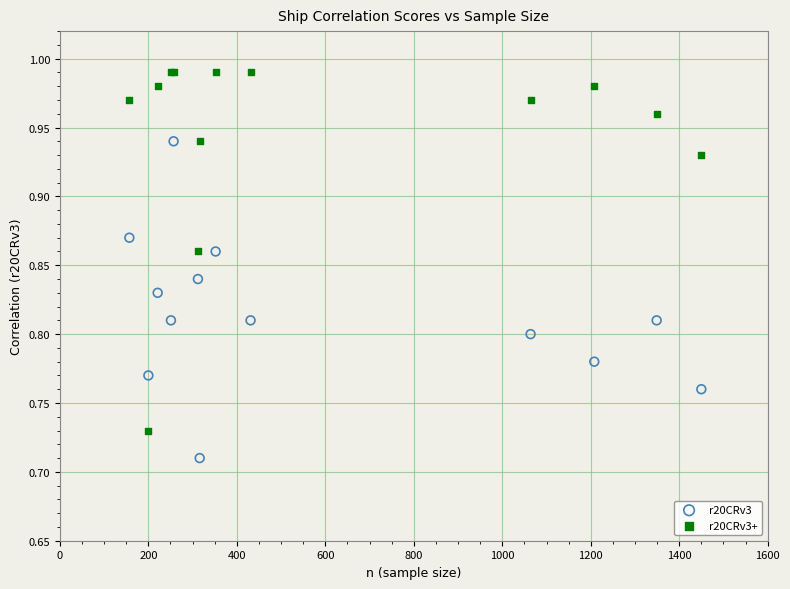

Which series reaches the minimum Y coordinate?

r20CRv3